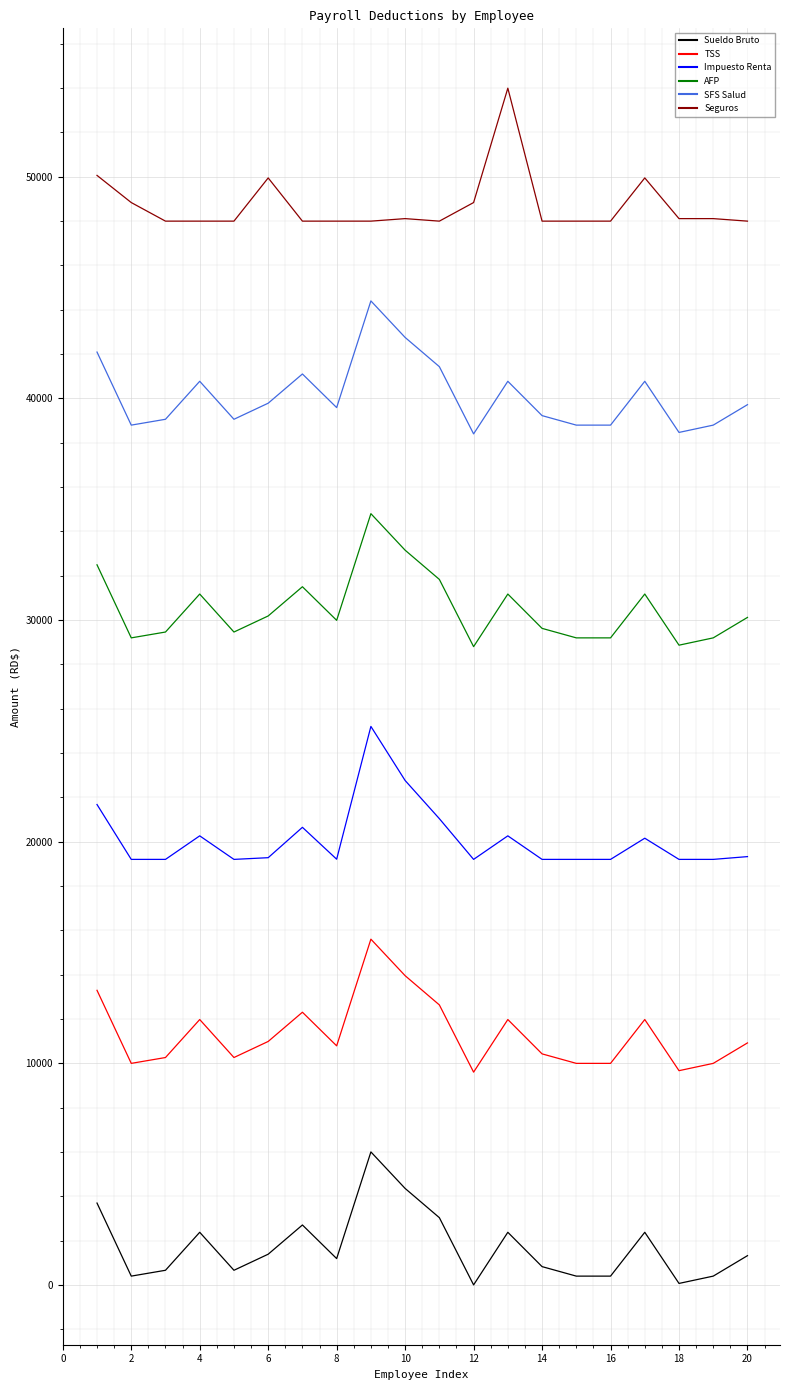

True or false: SFS Salud and Impuesto Renta intersect in this chart.

False